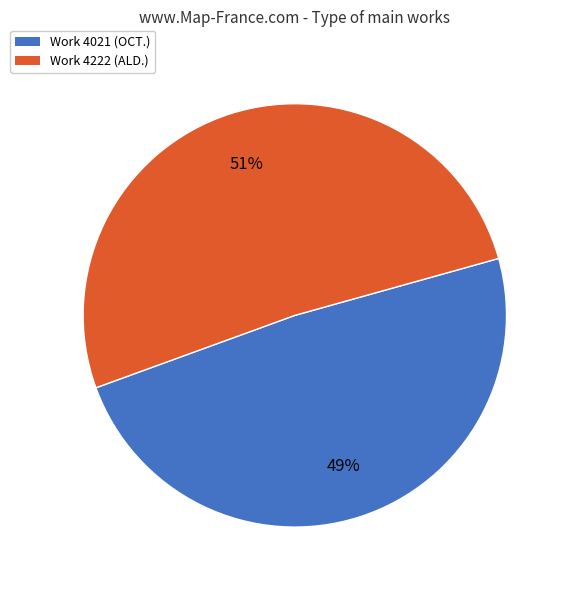

What is the ratio of the value at Work 4222 to the value at Work 4021?

1.0